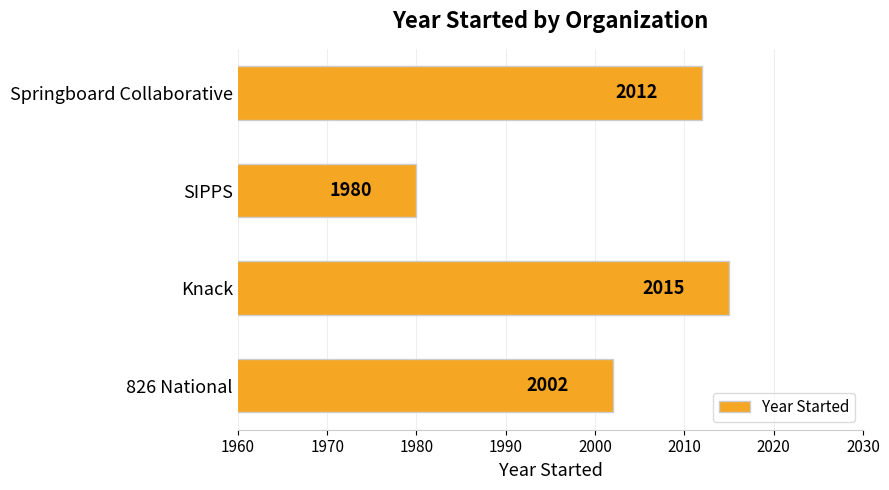

The chart shows a value of 3323 at Springboard Collaborative. True or false?

False